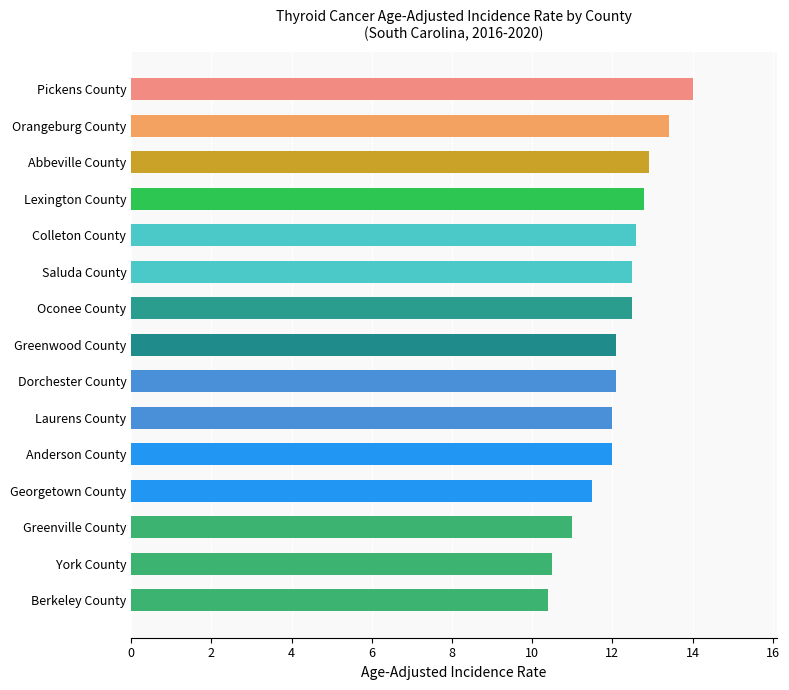

What is the difference between the values at Georgetown County and Orangeburg County?

1.9